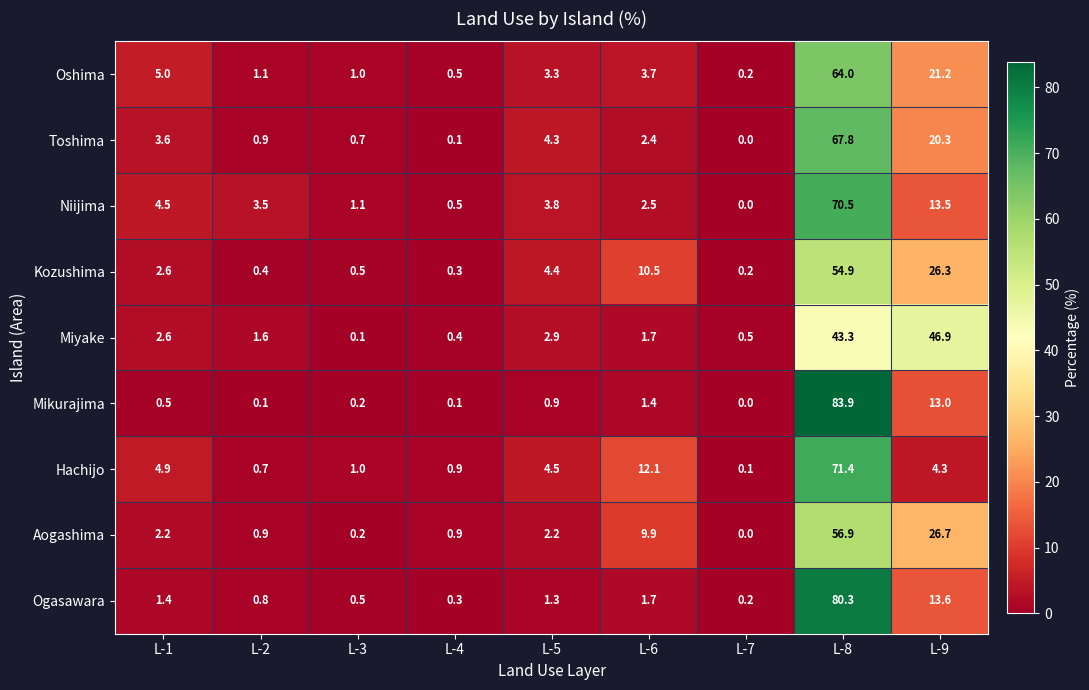

Between L-2 and L-7, which series saw the biggest shift?

Niijima